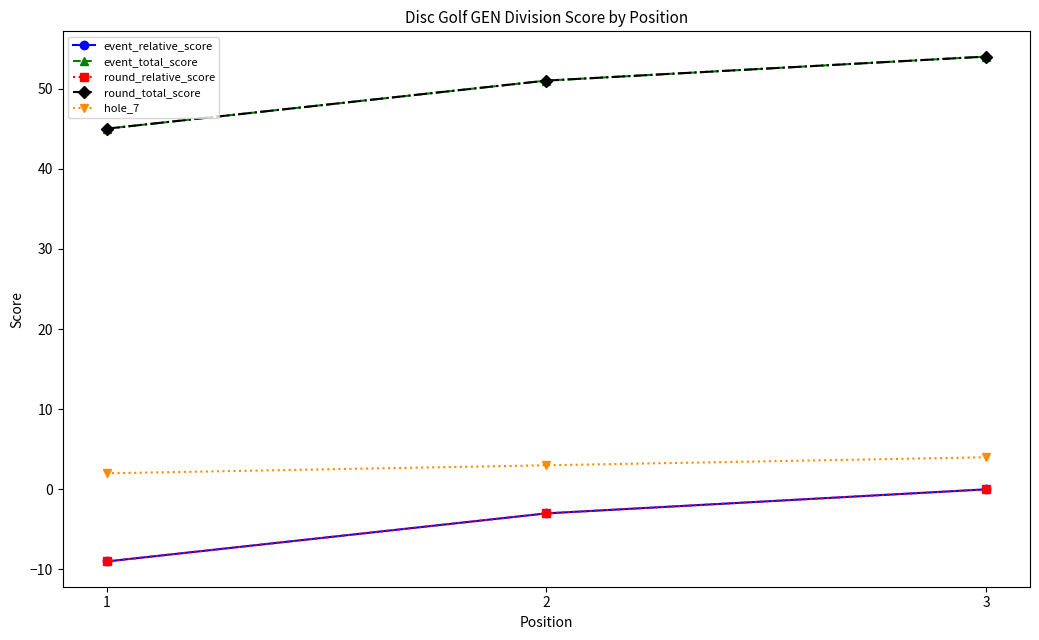

Does the chart have visible grid lines?

No